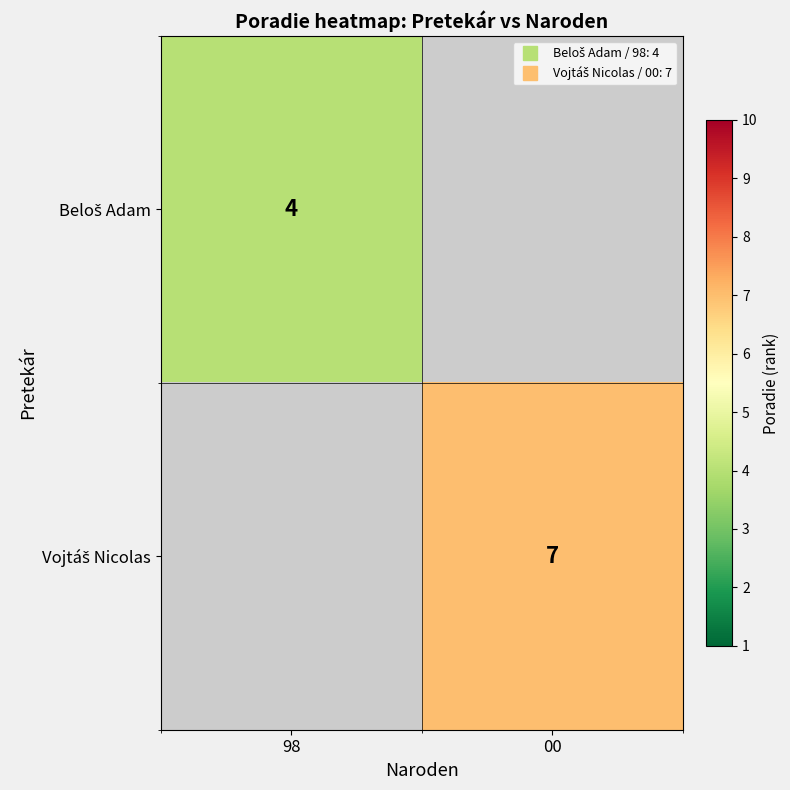

At which label does Beloš Adam reach its minimum?

98